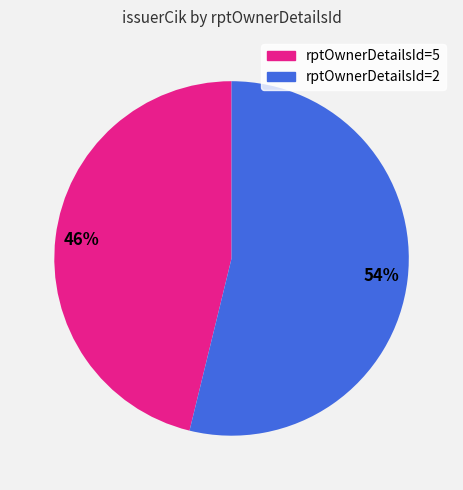

Is there a majority slice in this chart?

Yes